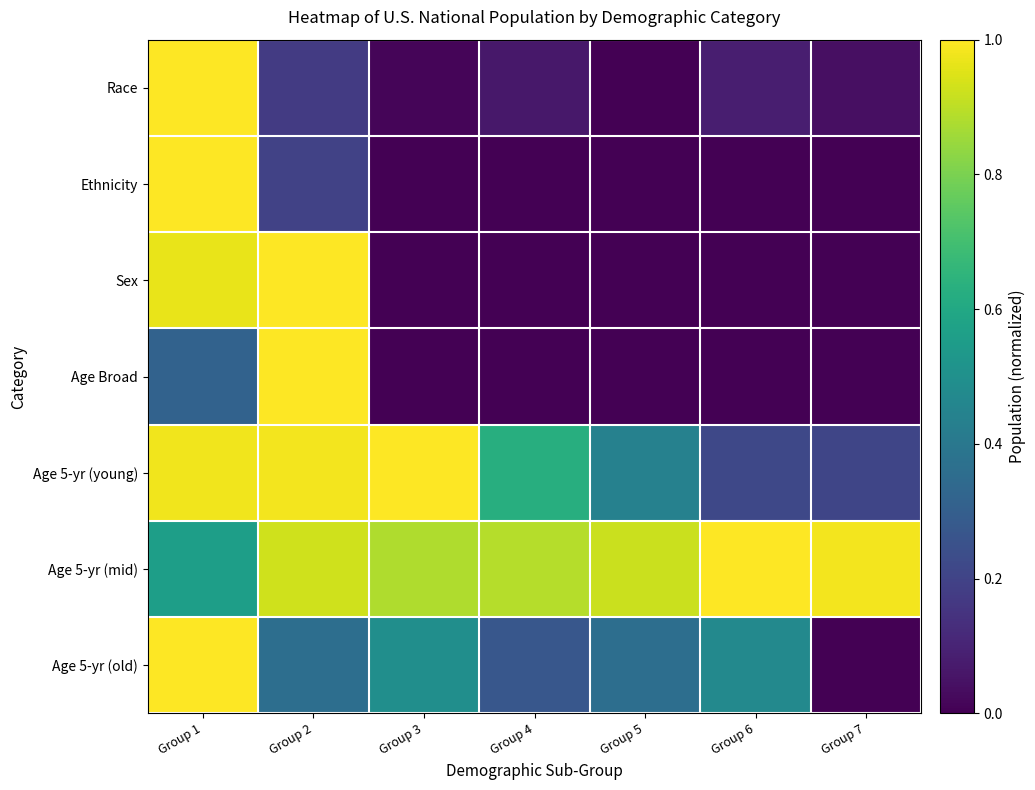

Reading left to right, extract all data points from this chart.

Race: Group 1=1.0	Group 2=0.2	Group 3=0.0	Group 4=0.1	Group 5=0.0	Group 6=0.1	Group 7=0.0
Ethnicity: Group 1=1.0	Group 2=0.2	Group 3=0.0	Group 4=0.0	Group 5=0.0	Group 6=0.0	Group 7=0.0
Sex: Group 1=1.0	Group 2=1.0	Group 3=0.0	Group 4=0.0	Group 5=0.0	Group 6=0.0	Group 7=0.0
Age Broad: Group 1=0.3	Group 2=1.0	Group 3=0.0	Group 4=0.0	Group 5=0.0	Group 6=0.0	Group 7=0.0
Age 5-yr (young): Group 1=1.0	Group 2=1.0	Group 3=1.0	Group 4=0.6	Group 5=0.4	Group 6=0.2	Group 7=0.2
Age 5-yr (mid): Group 1=0.6	Group 2=0.9	Group 3=0.9	Group 4=0.9	Group 5=0.9	Group 6=1.0	Group 7=1.0
Age 5-yr (old): Group 1=1.0	Group 2=0.4	Group 3=0.5	Group 4=0.3	Group 5=0.4	Group 6=0.5	Group 7=0.0